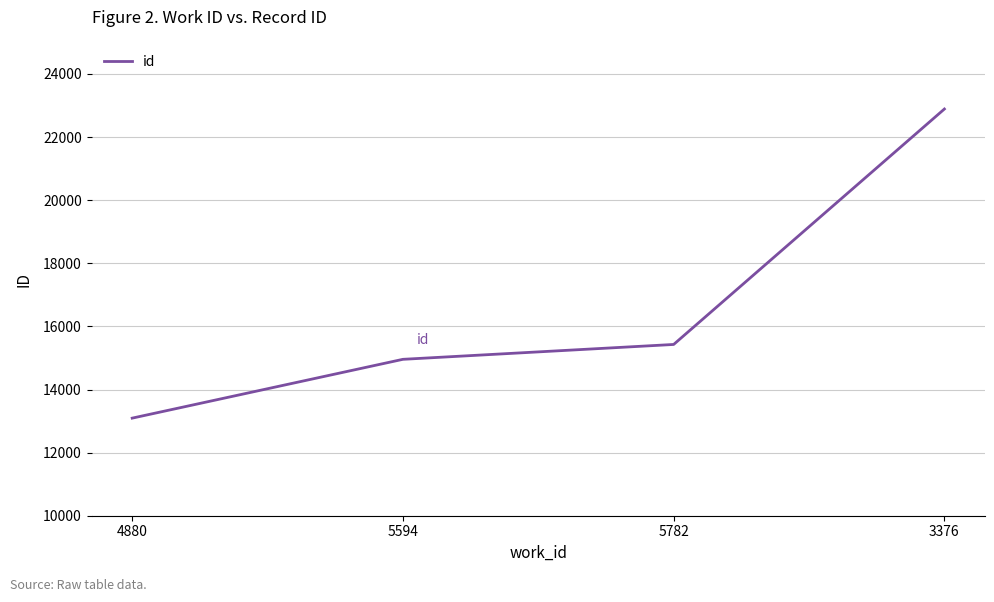

What is the approximate value at 4880, to the nearest 100?

13100